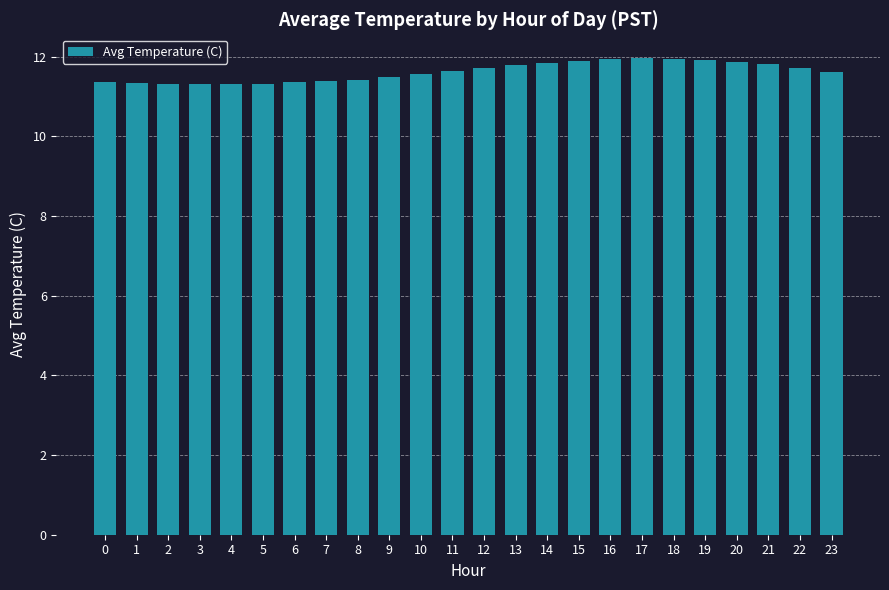

What is the sum of the values at 19 and 12?

23.6